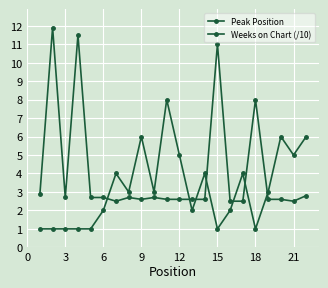

What is the average value of the Peak Position series?

3.2